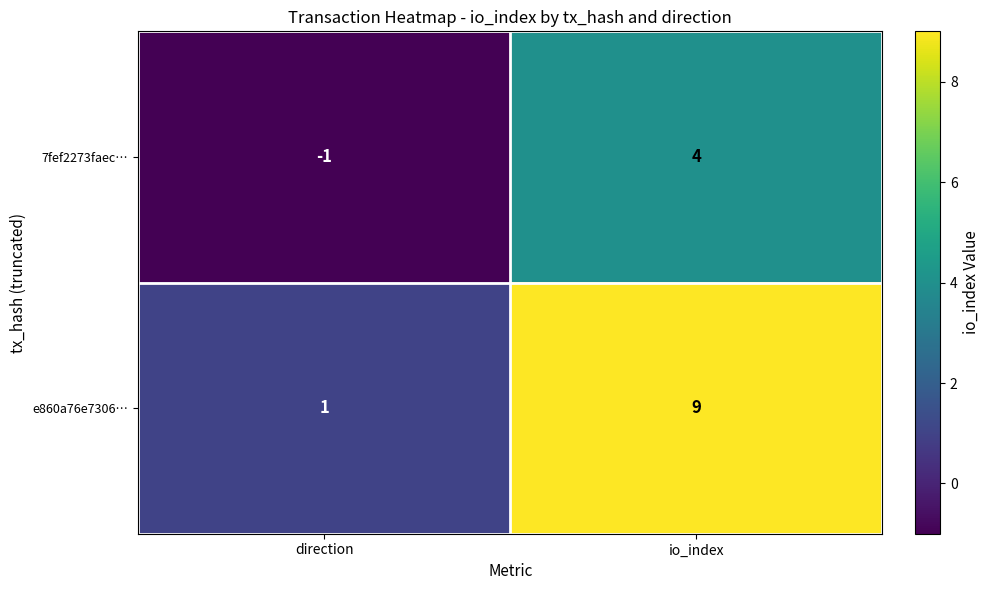

How many distinct data groups are displayed?

2